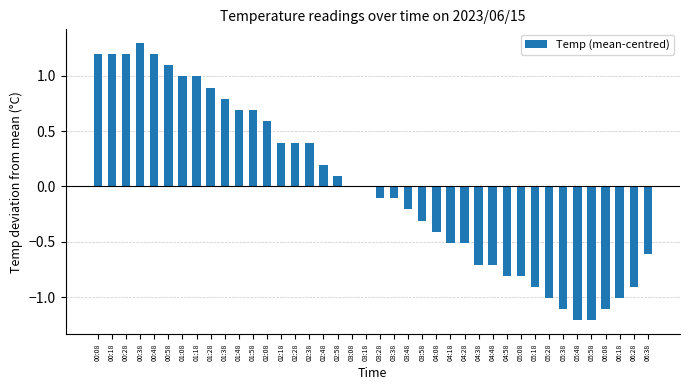

What value does the data have at 05:48?

-1.2